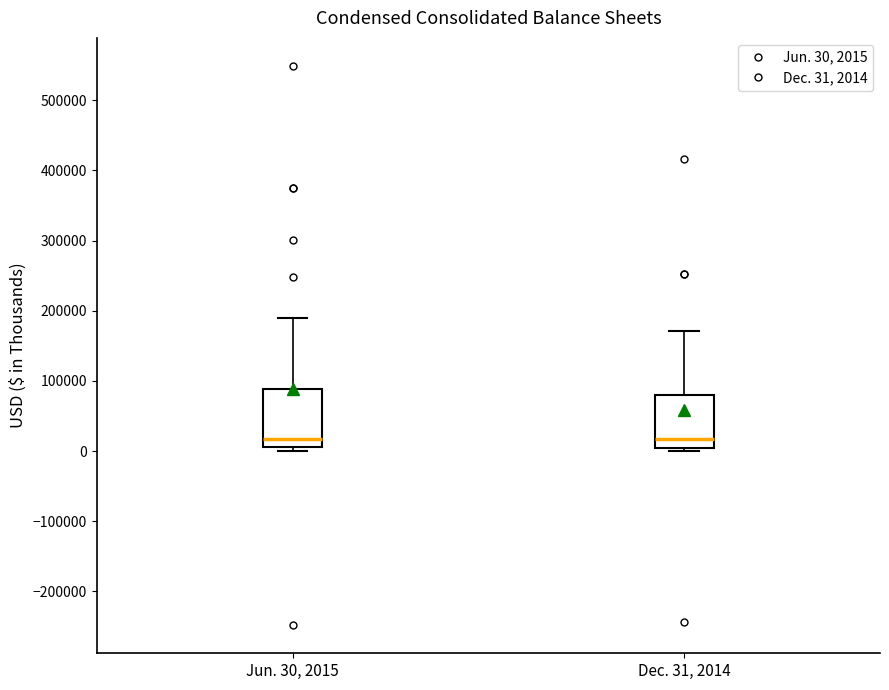

Reading left to right, transcribe this box plot: for each box, give where its median line is, the range the box spans, and where its two whiskers end, as read against the y-axis. The values are not printed on the chart, so give them approximately, as read against the axis.

Jun. 30, 2015: median 20000, box 10000 to 90000, whiskers 0 to 190000
Dec. 31, 2014: median 20000, box 0 to 80000, whiskers 0 (just below the box's lower edge) to 170000